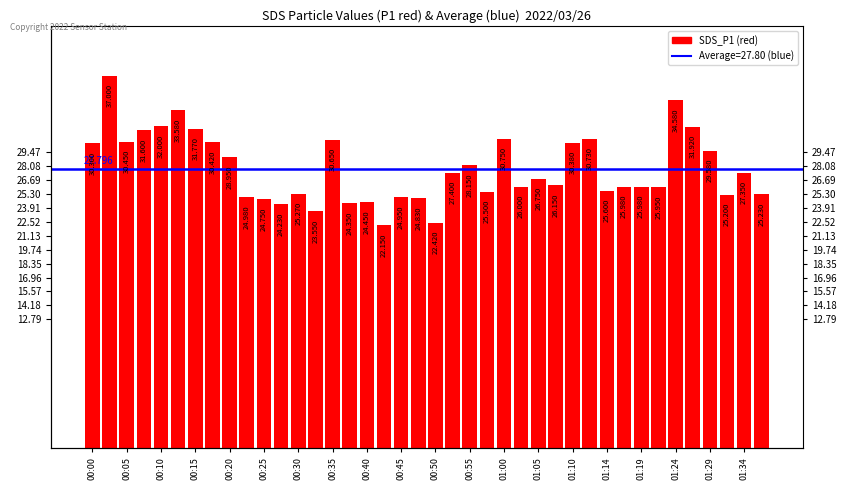

Rank the categories by value from lowest to highest.

00:42, 00:50, 00:32, 00:27, 00:37, 00:40, 00:25, 00:47, 00:45, 00:23, 01:32, 01:37, 00:30, 00:57, 01:14, 01:22, 01:17, 01:19, 01:02, 01:07, 01:05, 01:34, 00:52, 00:55, 00:20, 01:29, 00:00, 01:10, 00:18, 00:05, 00:35, 01:12, 01:00, 00:08, 00:15, 01:27, 00:10, 00:13, 01:24, 00:03